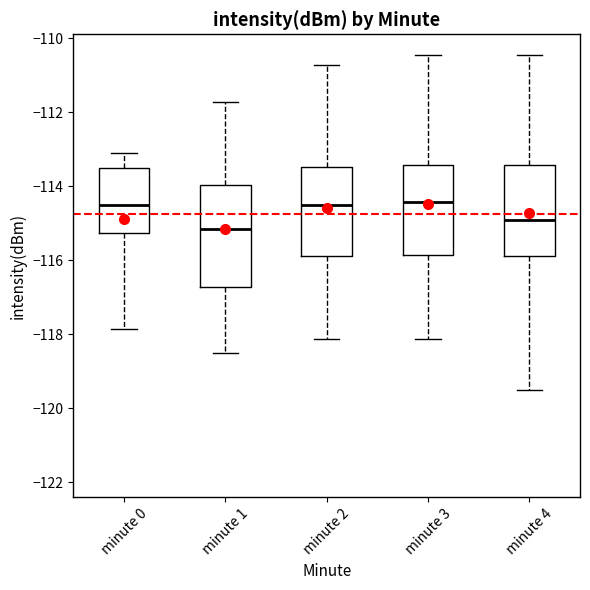

Where does the upper whisker of the box for minute 2 end on the y-axis? The values are not printed on the chart, so give them approximately, as read against the axis.

-110.8